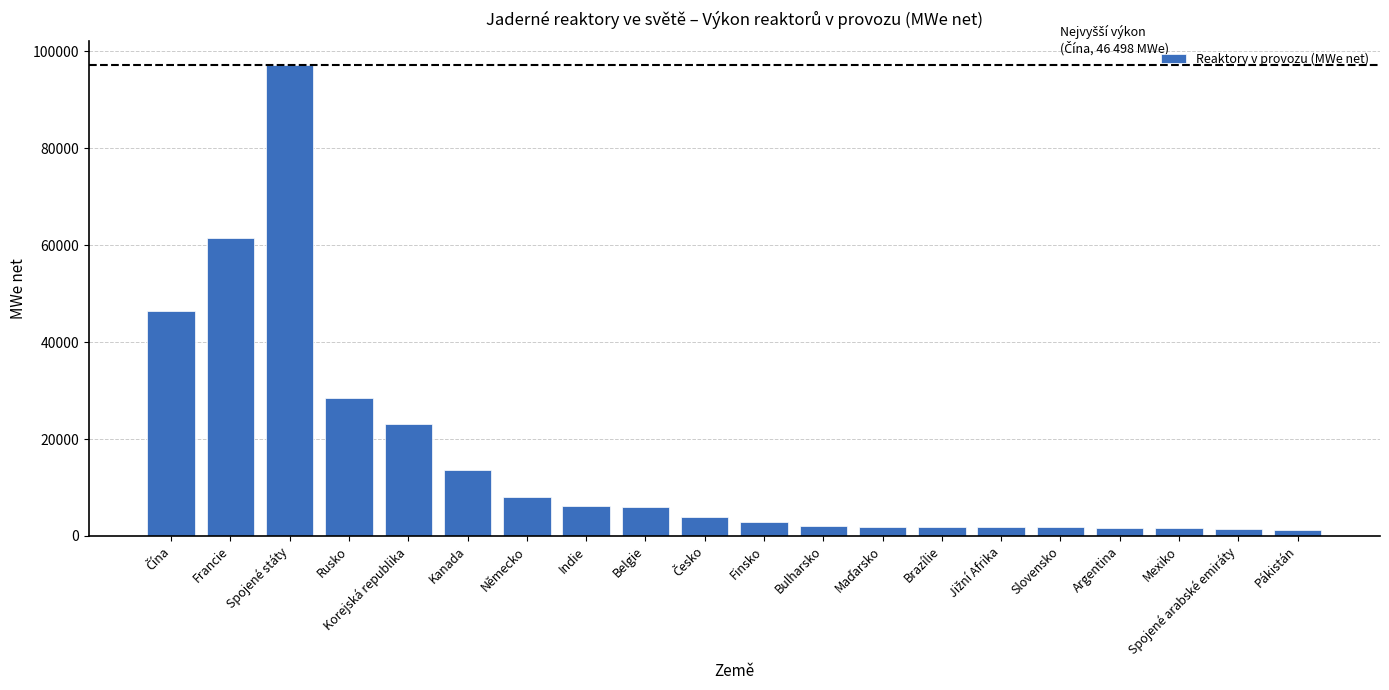

What is the difference between the values at Francie and Argentina?

59729